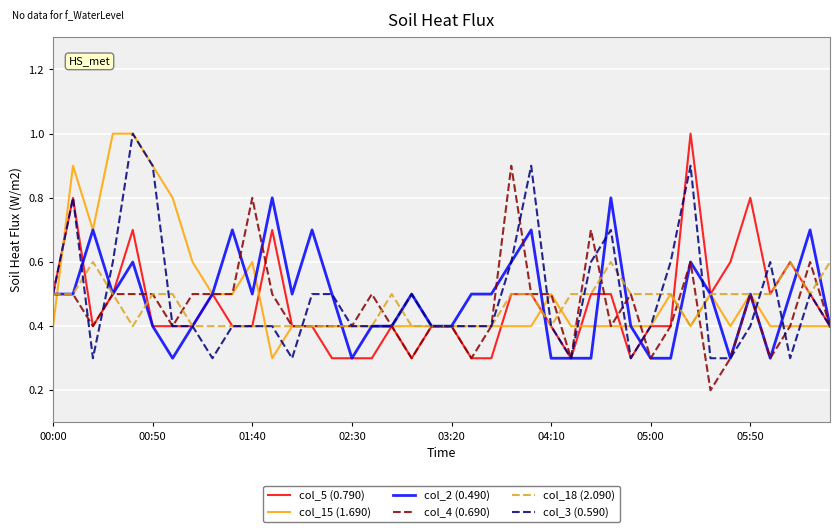

What is the highest value of the col_18 (2.090) series?

0.6